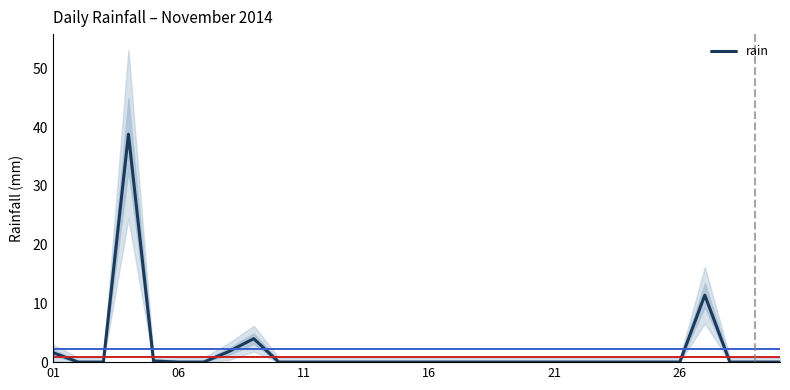

True or false: the data shows 23.4 at 22.

False